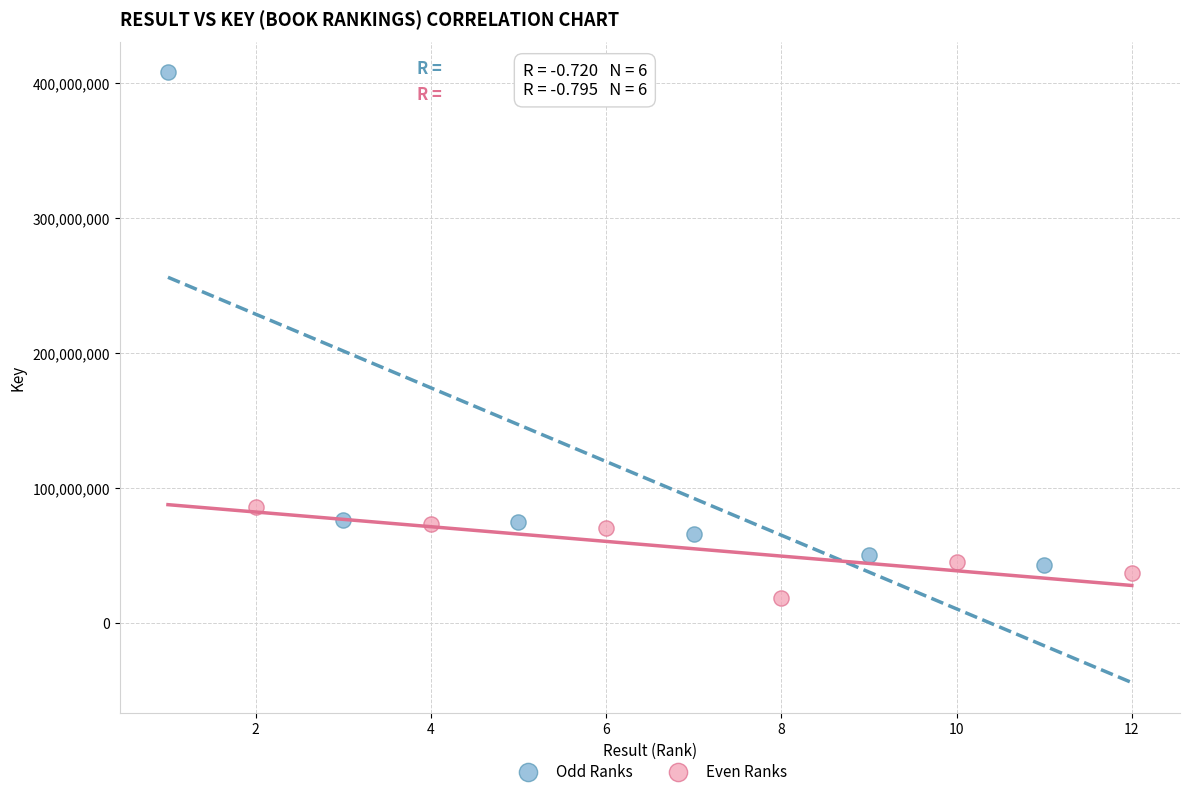

Which series reaches the minimum Y coordinate?

Even Ranks